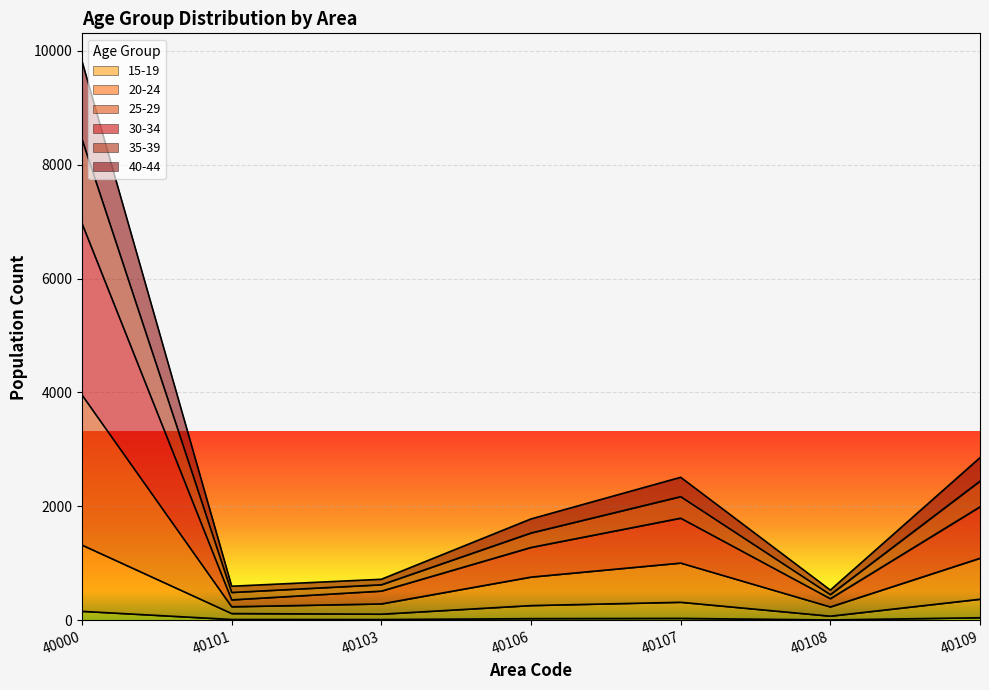

At which category is the sum across all series the highest?

40000